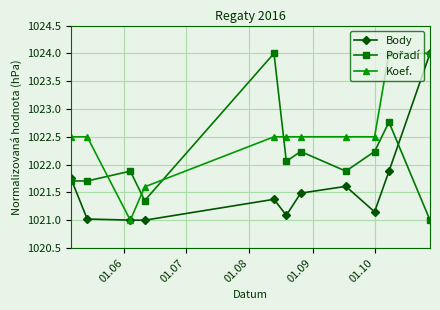

What is the value of the Body point at the 6th from the left?

1021.1